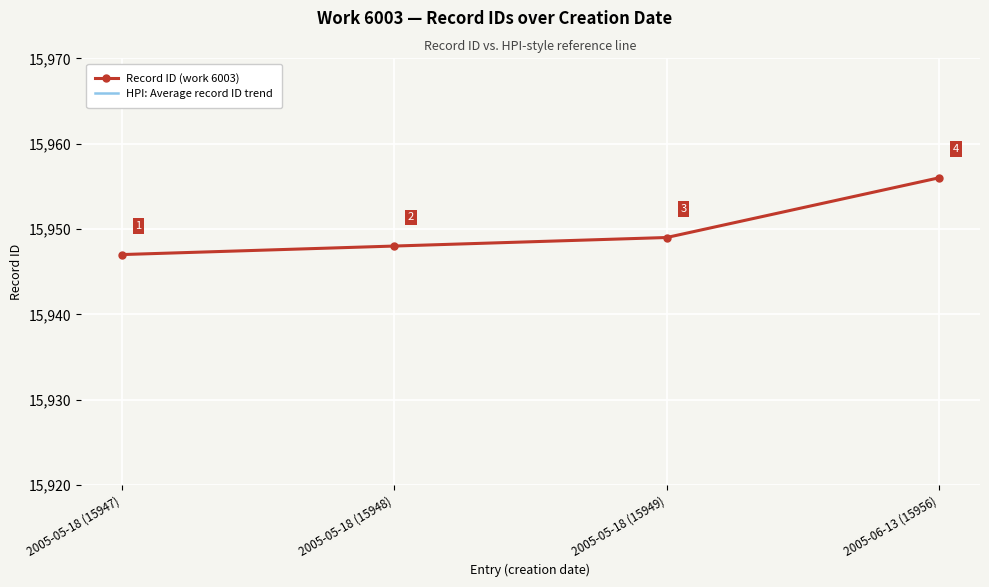

What is the average value?

15950